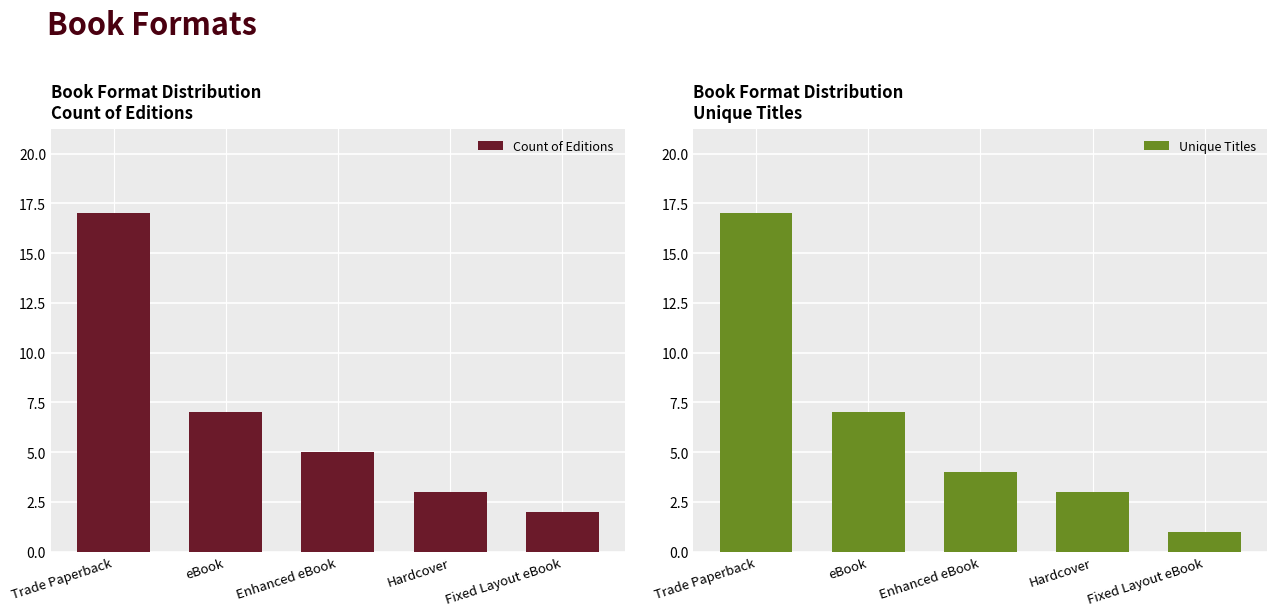

What is the difference between the second highest and minimum values in the Unique Titles series?

6